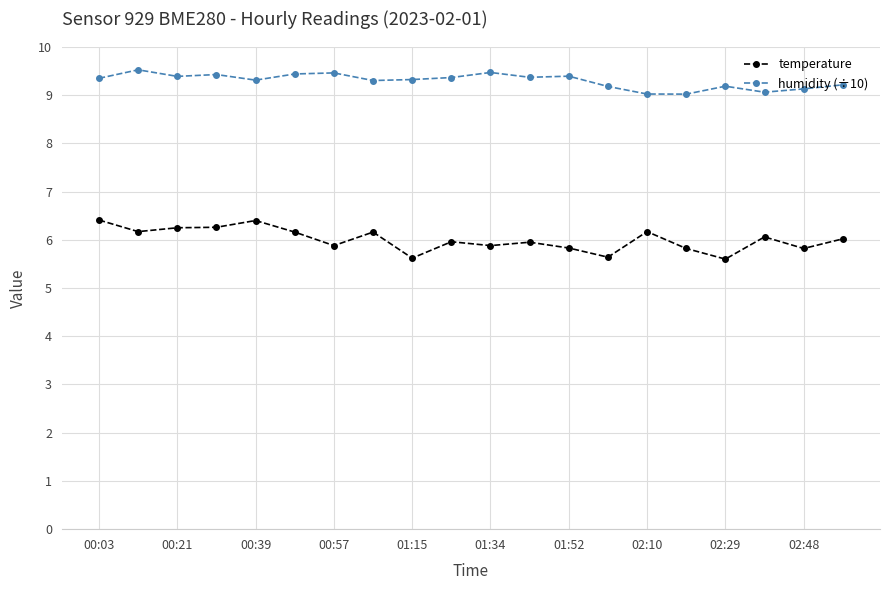

Count the number of categories in the chart.

20